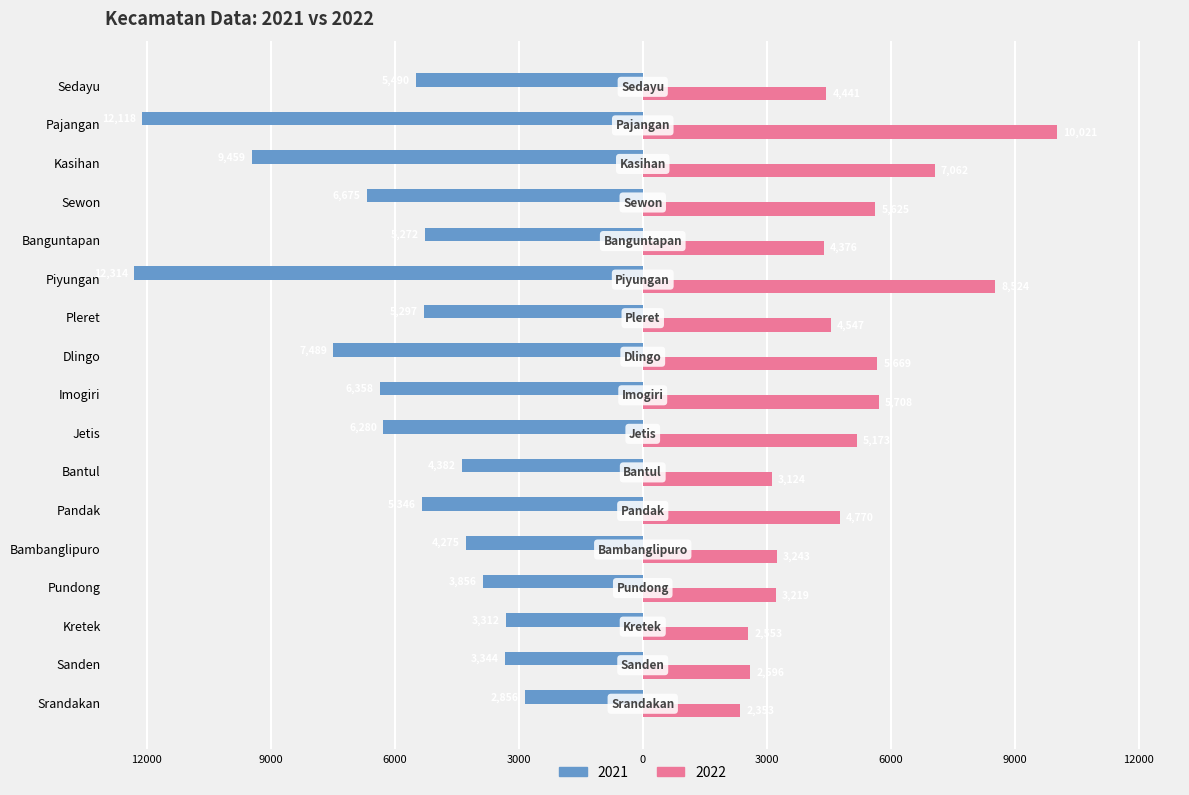

Reading right to left, what are all the values shown in this chart?

2021: Sedayu=-5490	Pajangan=-12118	Kasihan=-9459	Sewon=-6675	Banguntapan=-5272	Piyungan=-12314	Pleret=-5297	Dlingo=-7489	Imogiri=-6358	Jetis=-6280	Bantul=-4382	Pandak=-5346	Bambanglipuro=-4275	Pundong=-3856	Kretek=-3312	Sanden=-3344	Srandakan=-2856
2022: Sedayu=4441	Pajangan=10021	Kasihan=7062	Sewon=5625	Banguntapan=4376	Piyungan=8524	Pleret=4547	Dlingo=5669	Imogiri=5708	Jetis=5173	Bantul=3124	Pandak=4770	Bambanglipuro=3243	Pundong=3219	Kretek=2553	Sanden=2596	Srandakan=2353